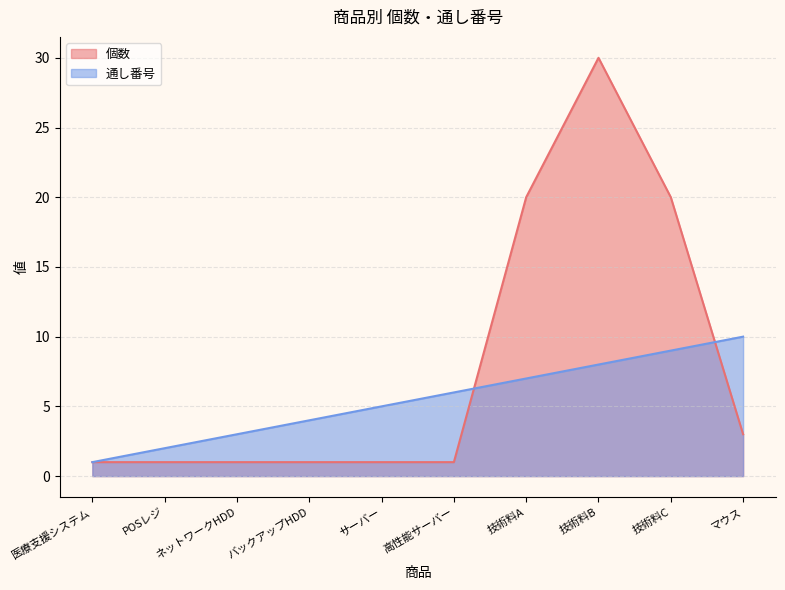

Which series has the largest total across all categories?

個数